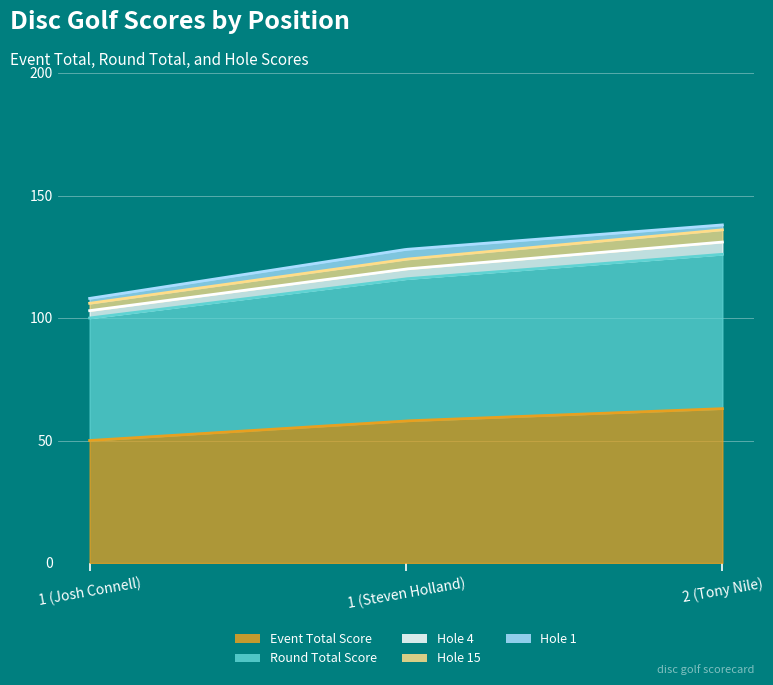

What is the difference between the maximum and minimum values in the hole_4 series?

2